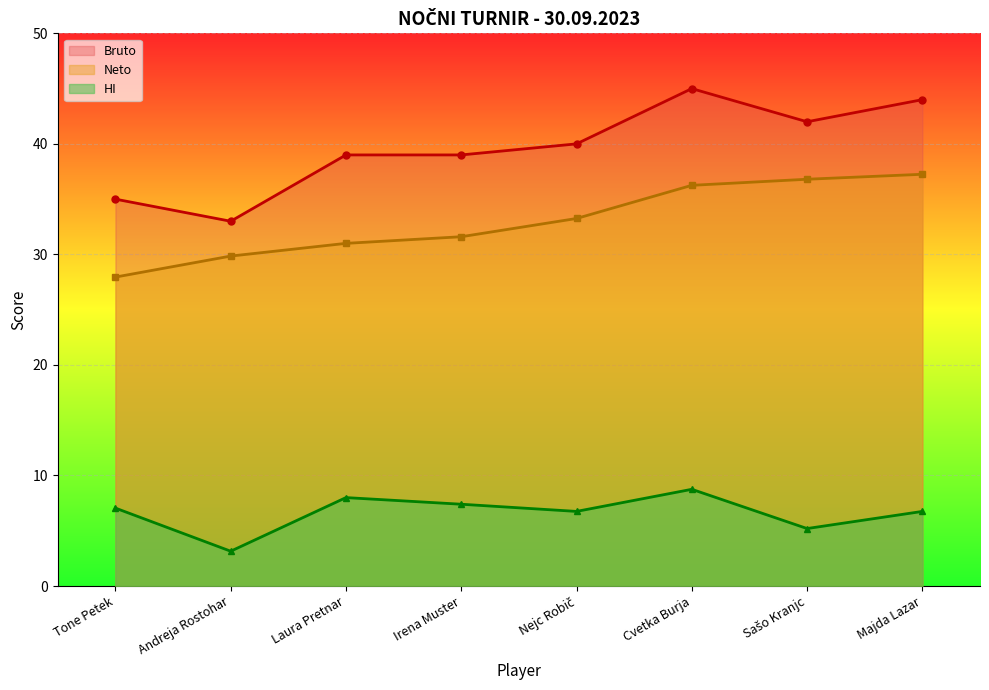

What are all the series names shown in the legend?

Bruto, Neto, HI